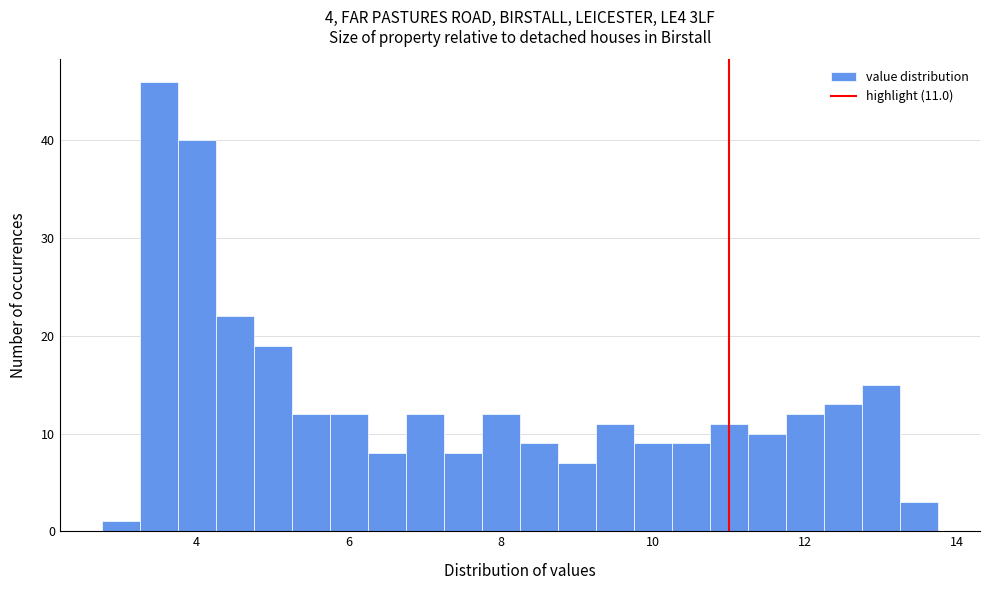

Read against the x-axis, roughly where is the centre of the tallest bar?

3.6